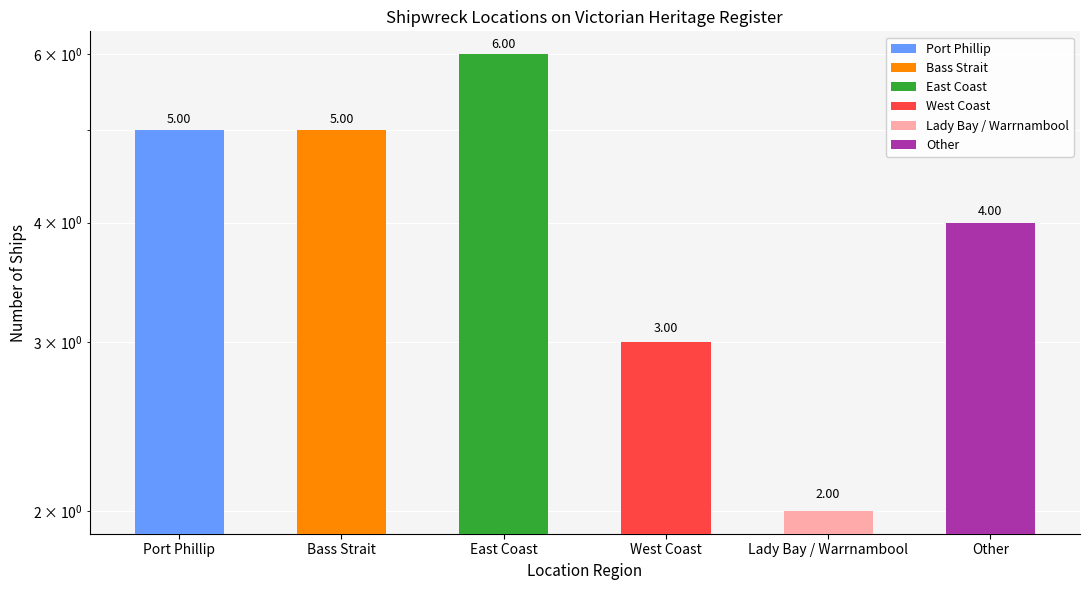

List the labels in order of value, largest first.

East Coast, Port Phillip, Bass Strait, Other, West Coast, Lady Bay / Warrnambool